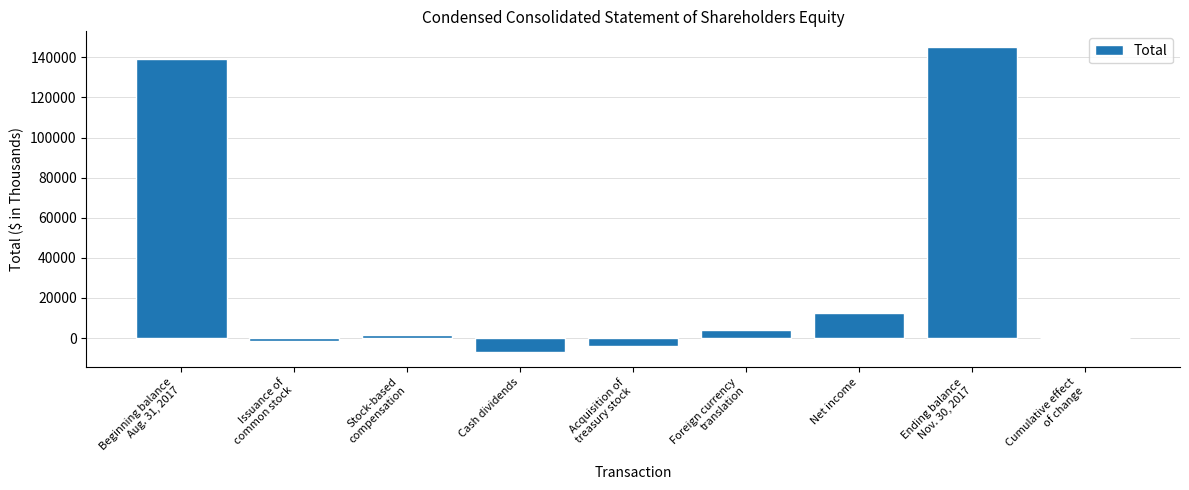

What is the ratio of the value at Stock-based
compensation to the value at Foreign currency
translation?

0.5